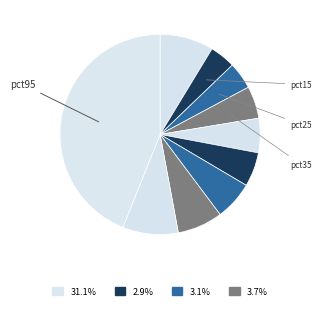

Count the number of slices in the pie.

10